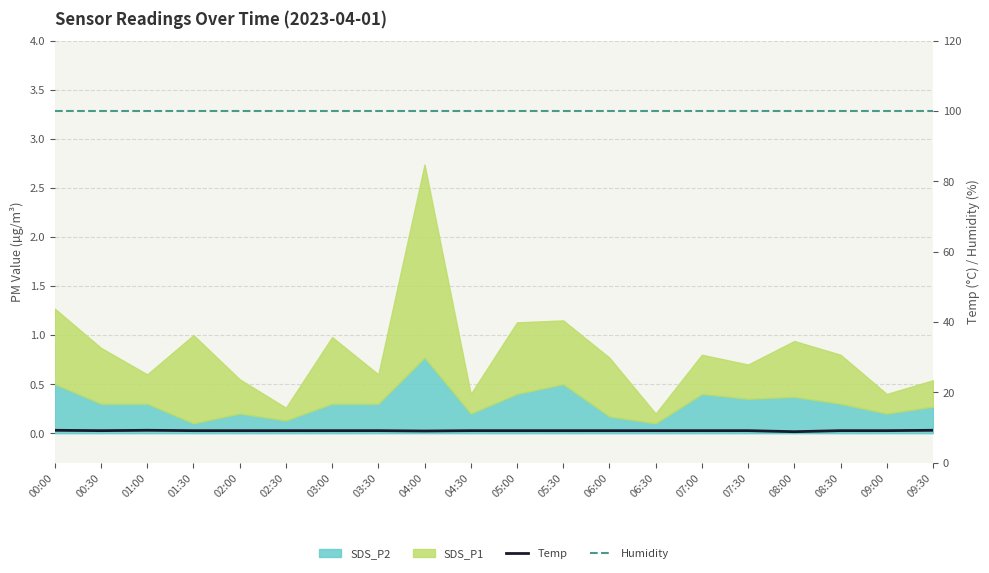

In Temp, how many points are lower than both neighbors (excluding endpoints)?

3